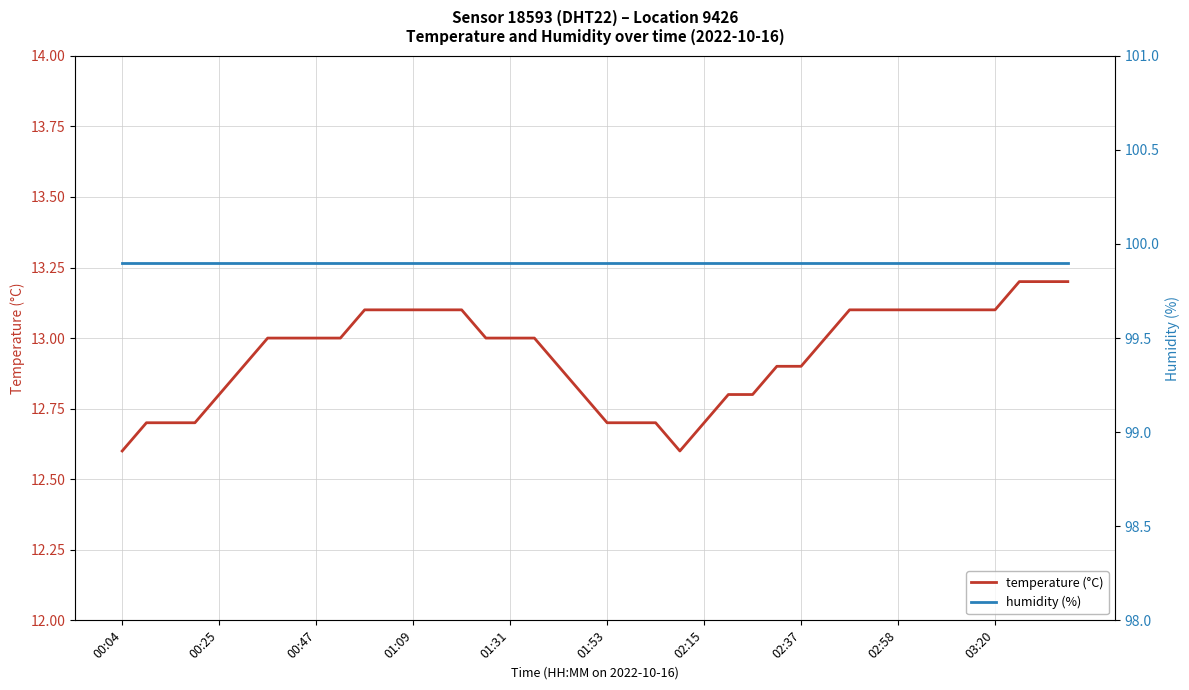

True or false: humidity (%) and temperature (°C) intersect in this chart.

False